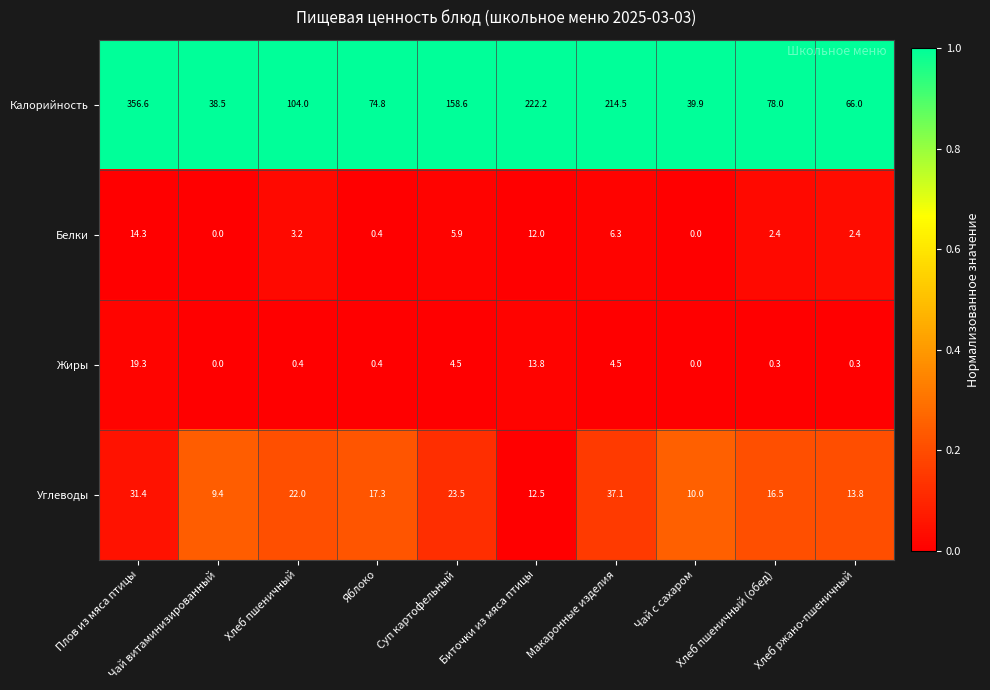

Rank the series by their maximum value, from lowest to highest.

Белки, Жиры, Углеводы, Калорийность